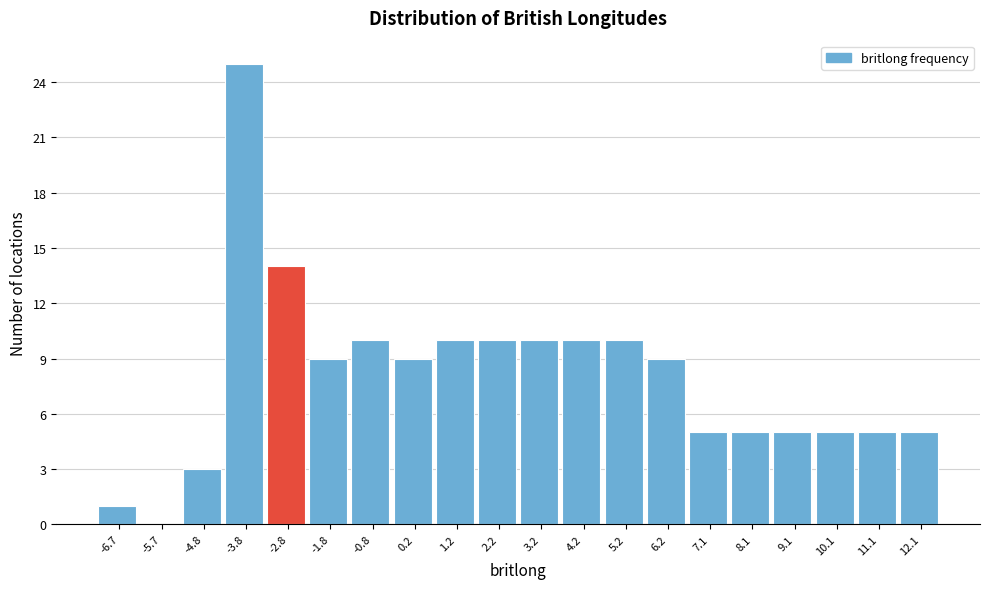

Over which range of the x-axis is the bar tallest?

-4.3 to -3.3